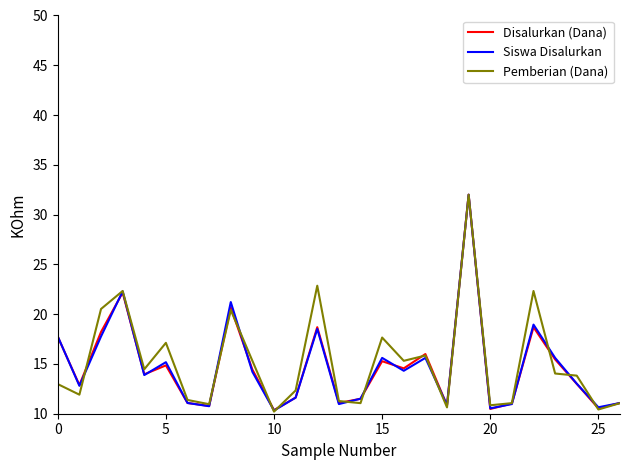

What is the minimum value shown in the chart?

10.2